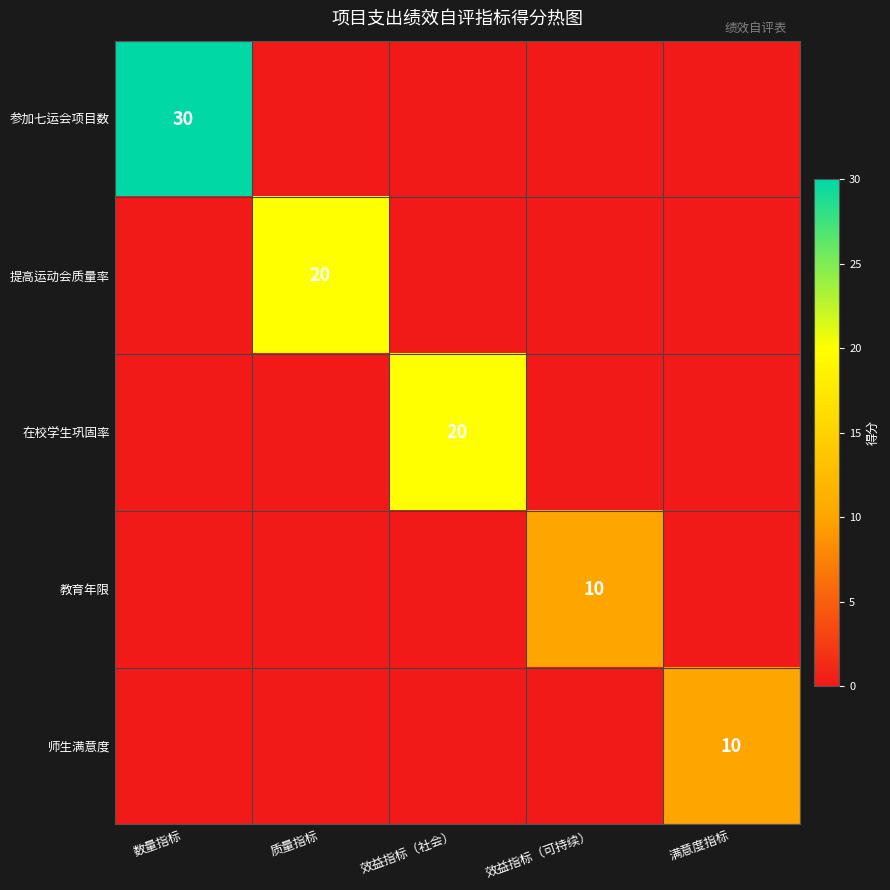

At which label does 参加七运会项目数 reach its peak?

数量指标